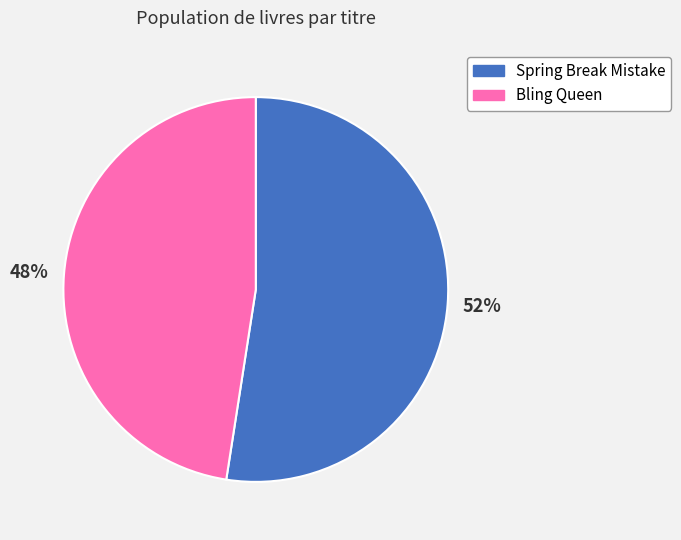

Which has a higher value, Spring Break Mistake or Bling Queen?

Spring Break Mistake